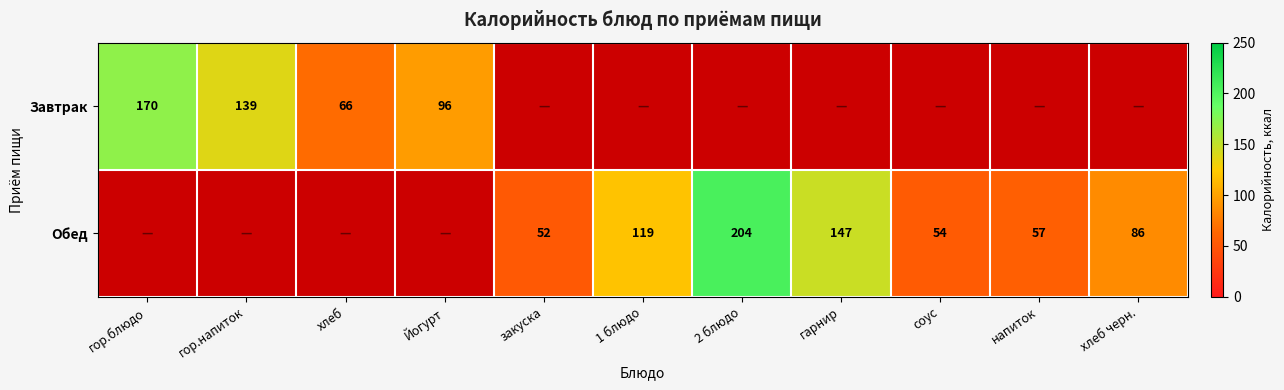

What is the difference between the Обед values at напиток and 1 блюдо?

62